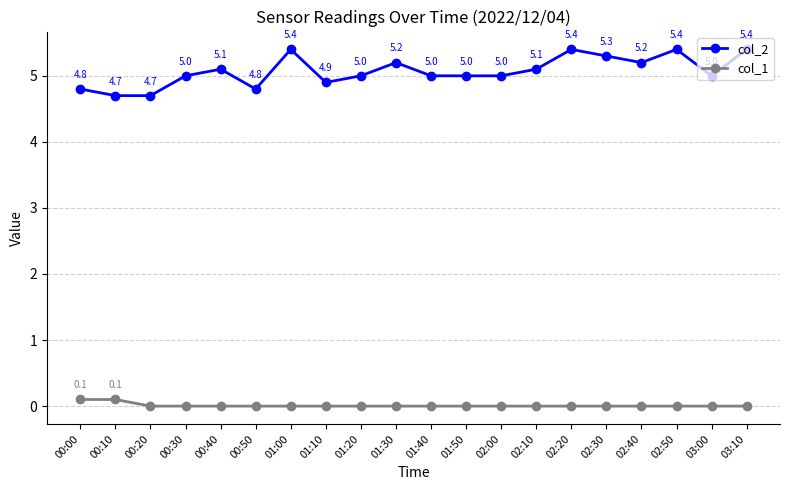

Which series has the largest total across all categories?

col_2